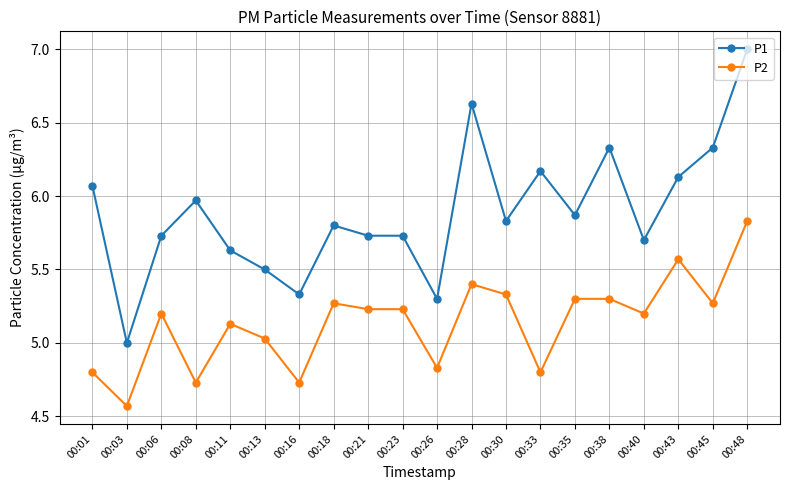

Which series has the largest range (max minus min)?

P1